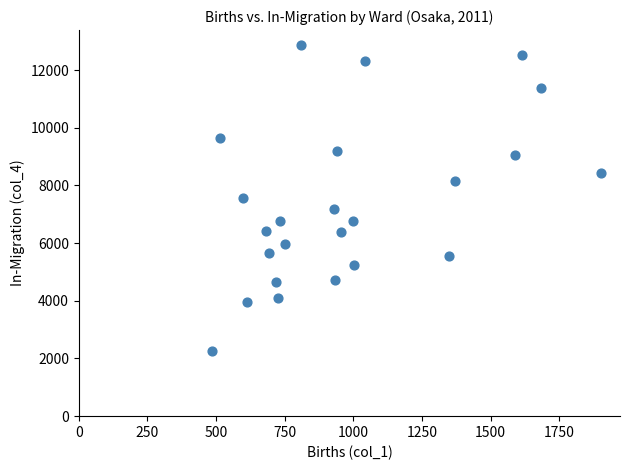

What is the range of X values (max minus min)?

1414